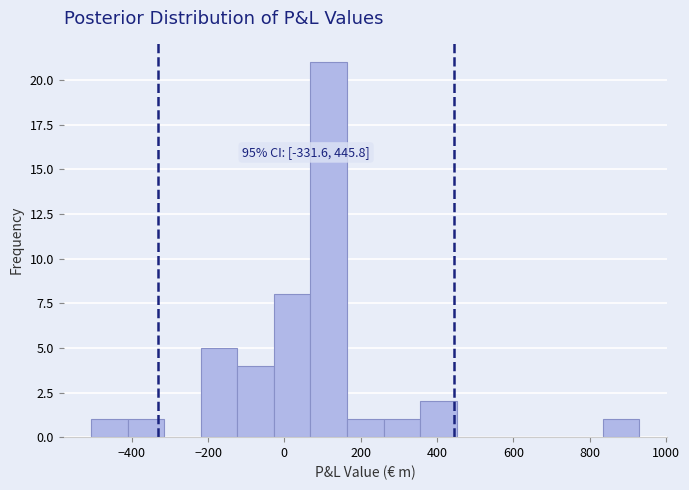

Which range on the x-axis has the tallest bar?

60 to 160